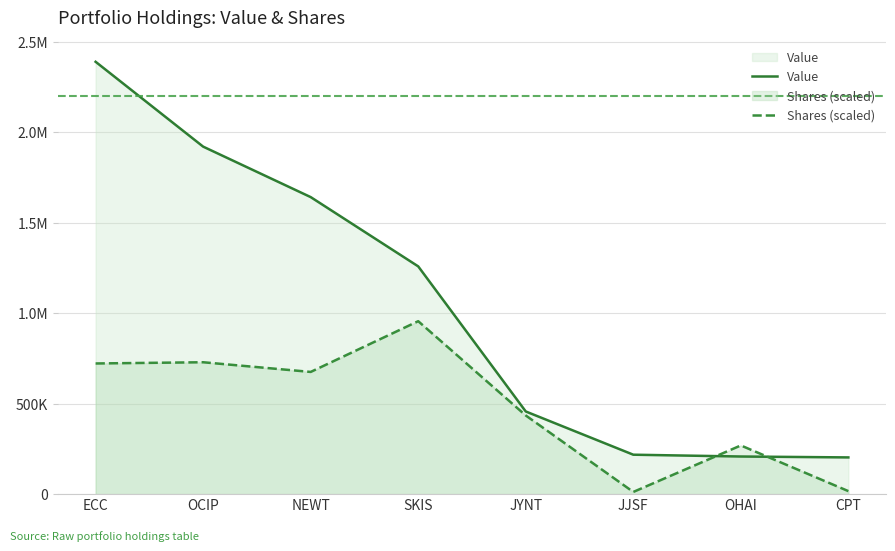

Does the chart display data point markers on the line(s)?

No